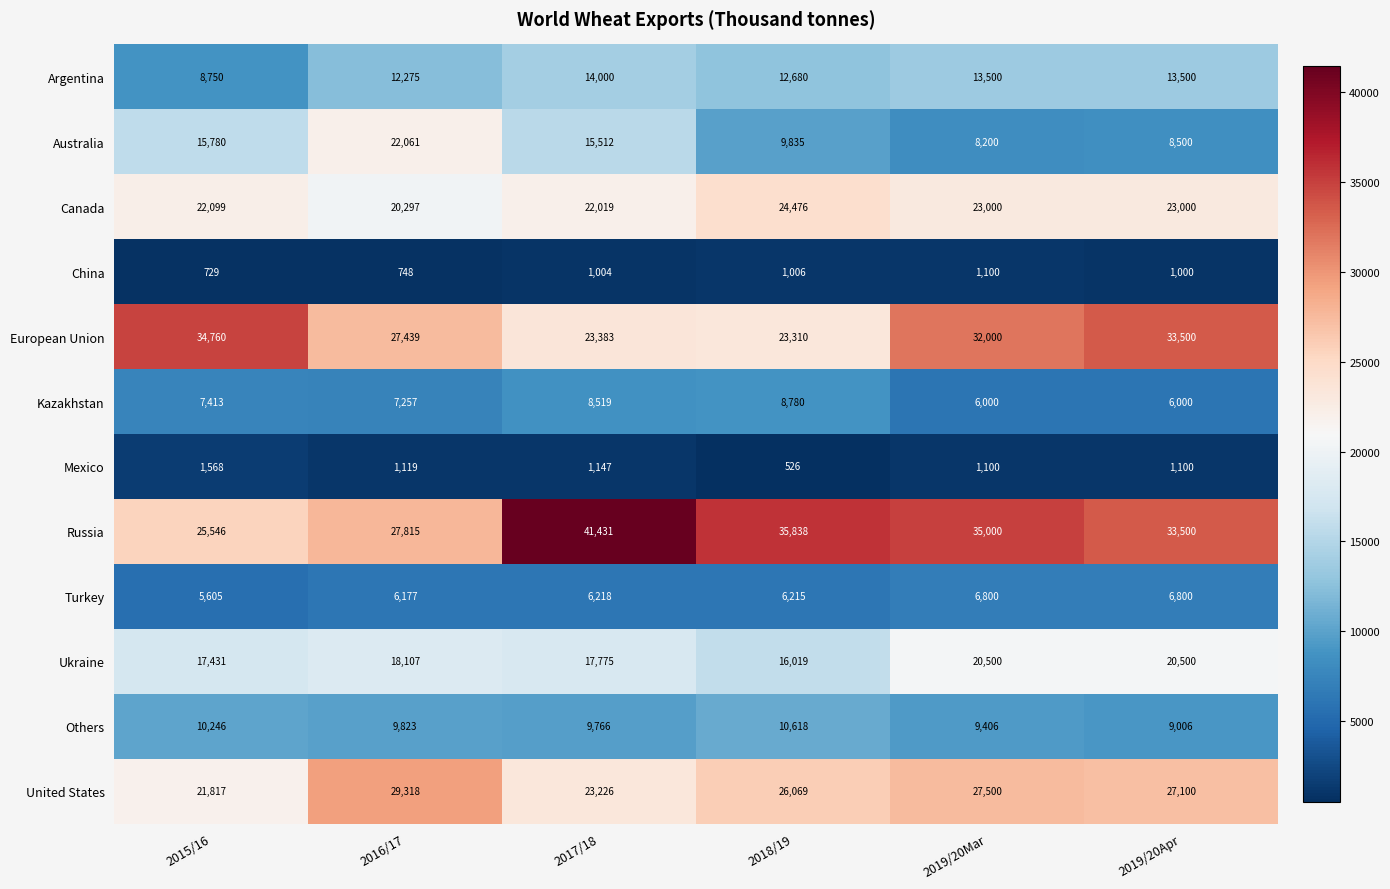

Rank the series at 2016/17 from highest to lowest value.

United States, Russia, European Union, Australia, Canada, Ukraine, Argentina, Others, Kazakhstan, Turkey, Mexico, China